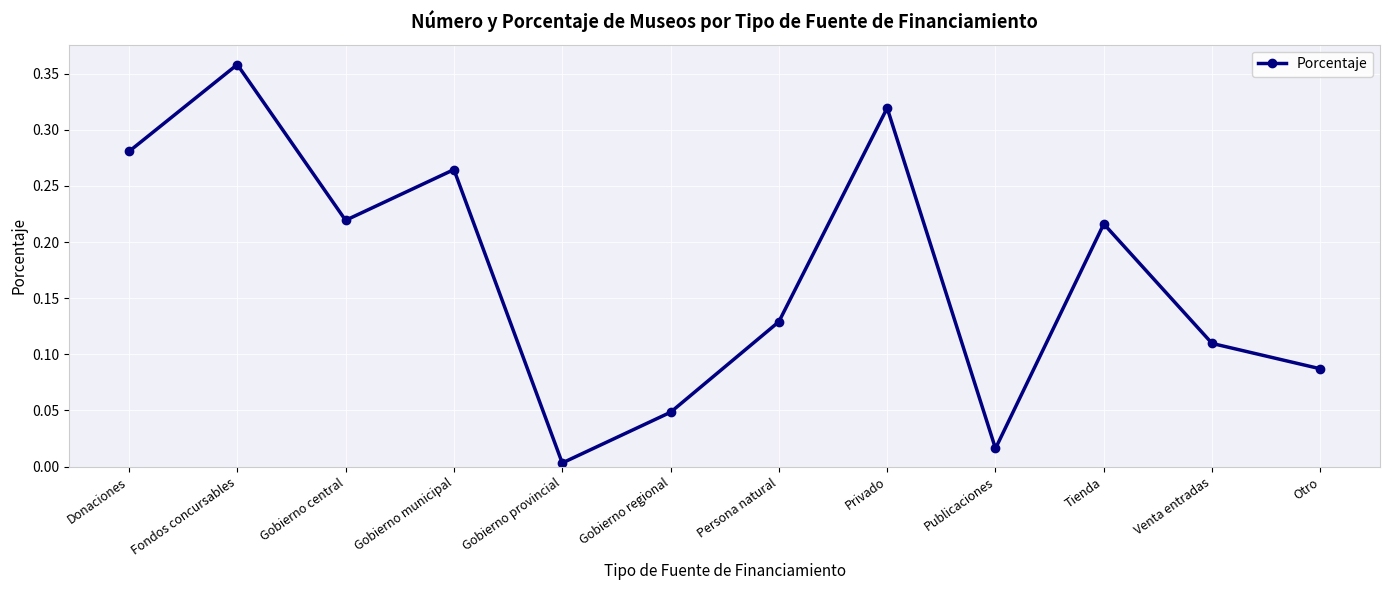

Which category has the lowest value across all series?

Gobierno provincial